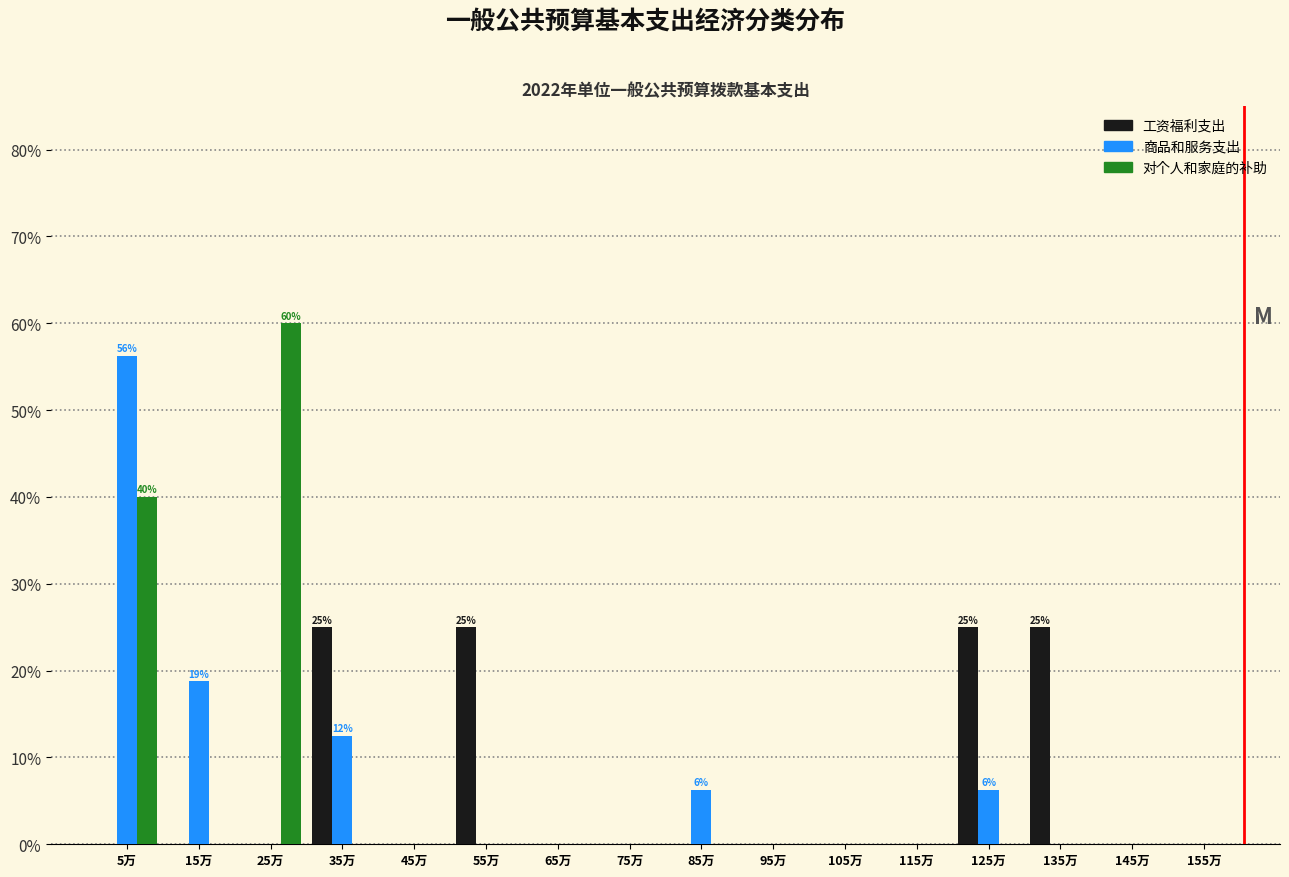

Between 45万 and 55万, which series saw the biggest shift?

工资福利支出